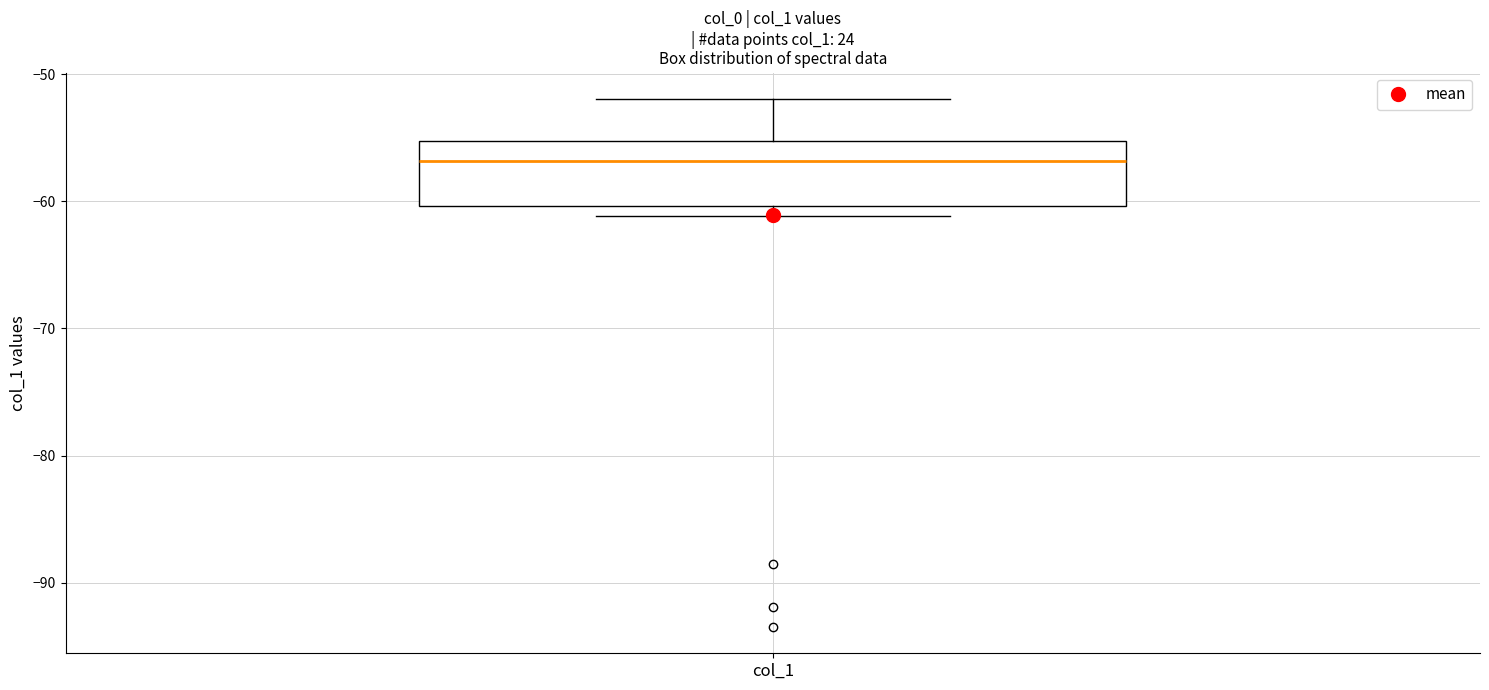

Read this box plot against the y-axis: the position of the median line, the range covered by the box, and the ends of both whiskers. The values are not printed on the chart, so give them approximately, as read against the axis.

median -57, box -60 to -55, whiskers -61 to -52